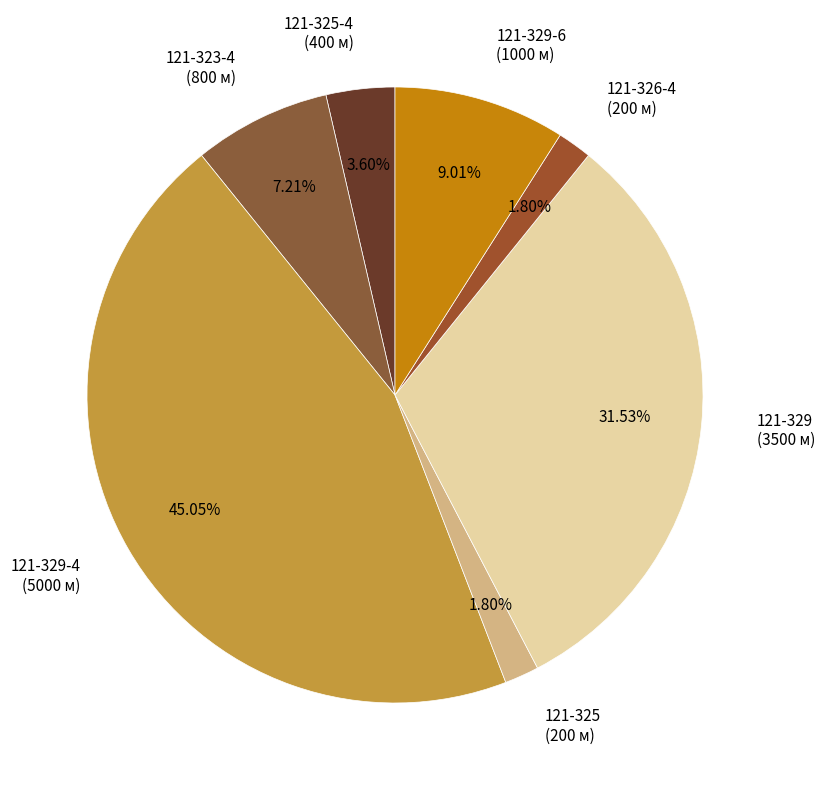

Is there any slice that represents more than half of the pie?

No